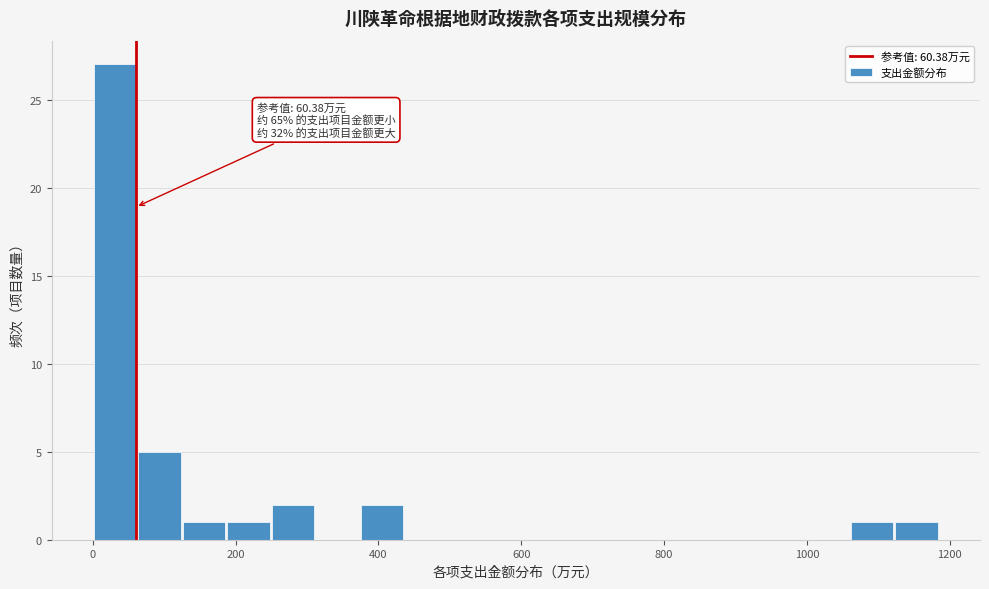

Read against the x-axis, roughly where is the centre of the tallest bar?

40